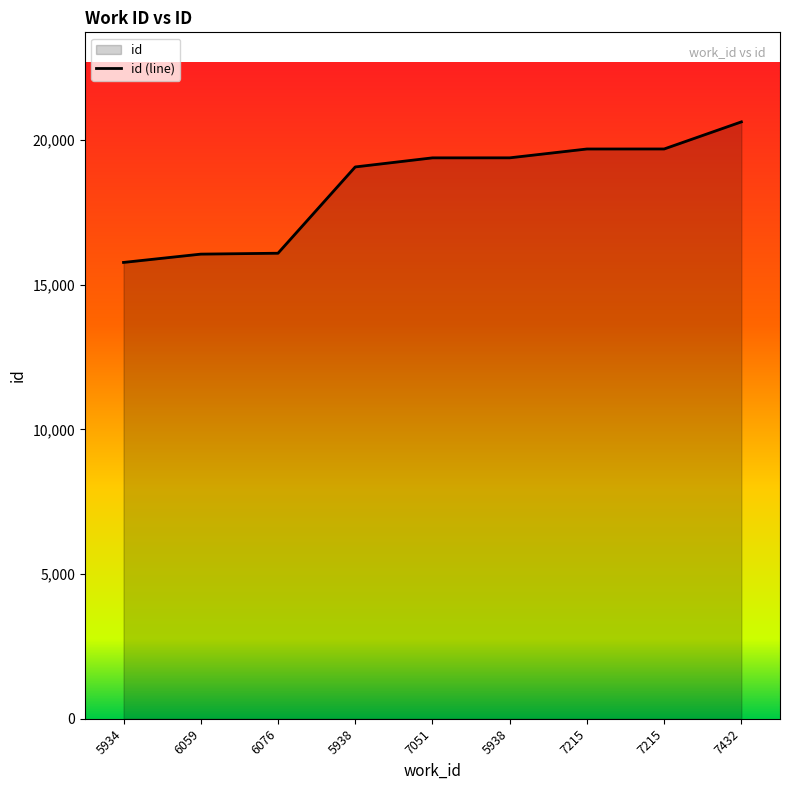

The value at 7051 is 30523. True or false?

False